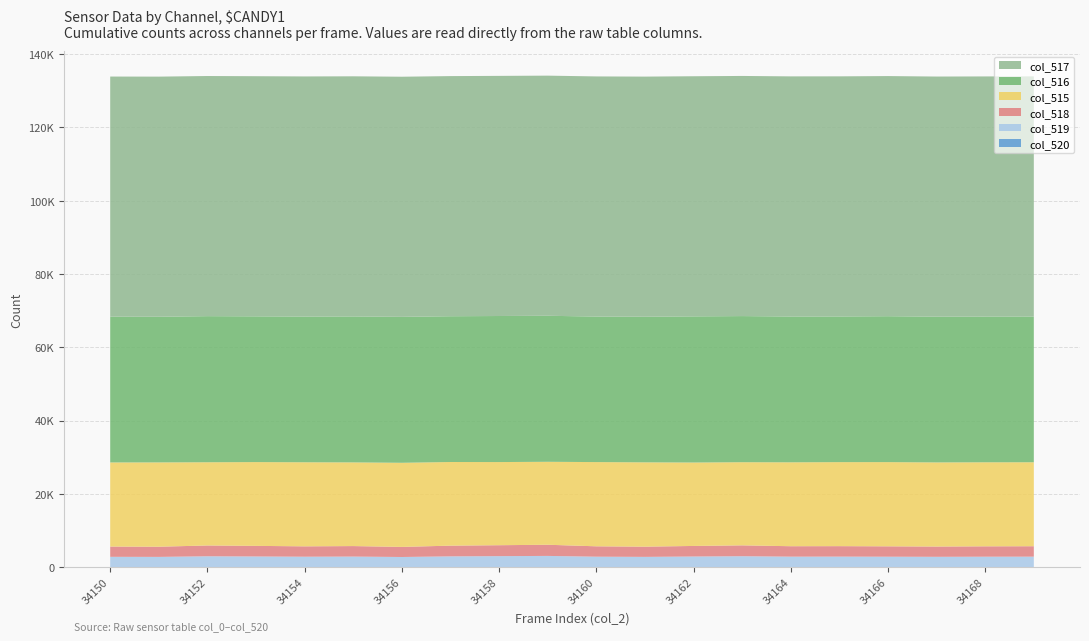

Reading right to left, extract all data points from this chart.

col_515: 22917	22934	22958	22979	22929	22900	22689	22768	23013	22984	22637	22692	22830	22956	22838	22944	22863	22715	23010	22953
col_516: 39773	39768	39774	39824	39750	39788	39881	39883	39736	39716	39851	39859	39781	39826	39831	39761	39778	39873	39746	39781
col_517: 65535	65535	65535	65535	65535	65535	65535	65535	65535	65535	65535	65535	65535	65535	65535	65535	65535	65535	65535	65535
col_518: 2845	2833	2803	2832	2856	2847	2965	2884	2786	2835	3047	2984	2924	2753	2866	2830	2894	2947	2779	2801
col_519: 2844	2833	2803	2832	2855	2846	2965	2884	2784	2834	3045	2983	2924	2753	2866	2830	2894	2946	2779	2801
col_520: 1	0	0	0	1	1	0	0	2	1	2	1	0	0	0	0	0	1	0	0